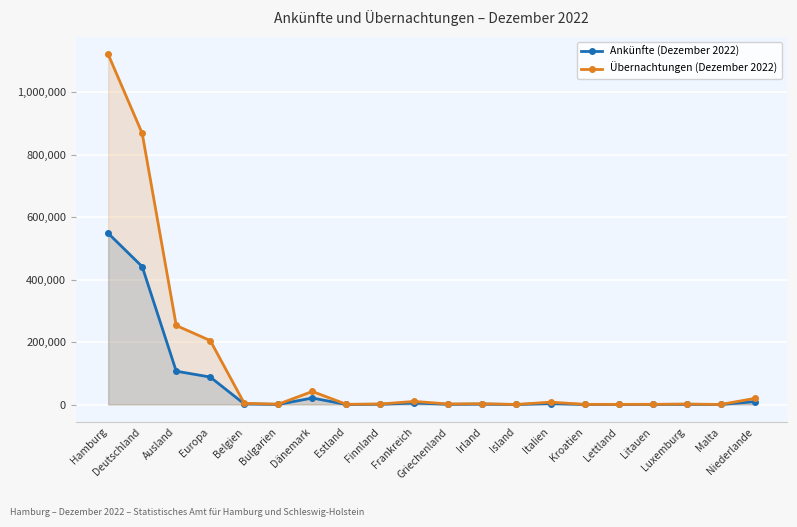

Between Estland and Niederlande, which series saw the biggest shift?

Übernachtungen (Dezember 2022)